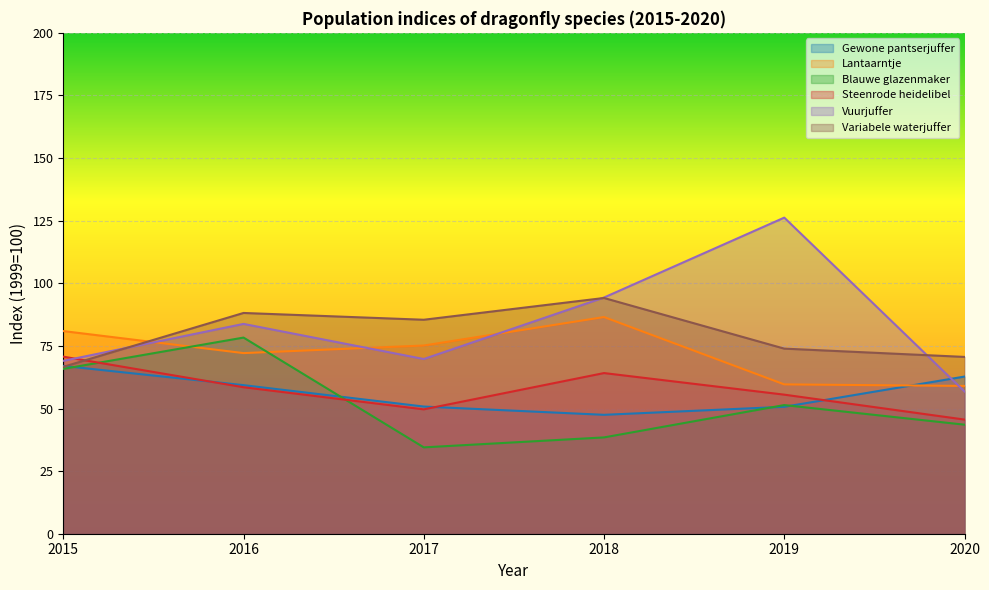

What is the sum of all Blauwe glazenmaker values?

312.0